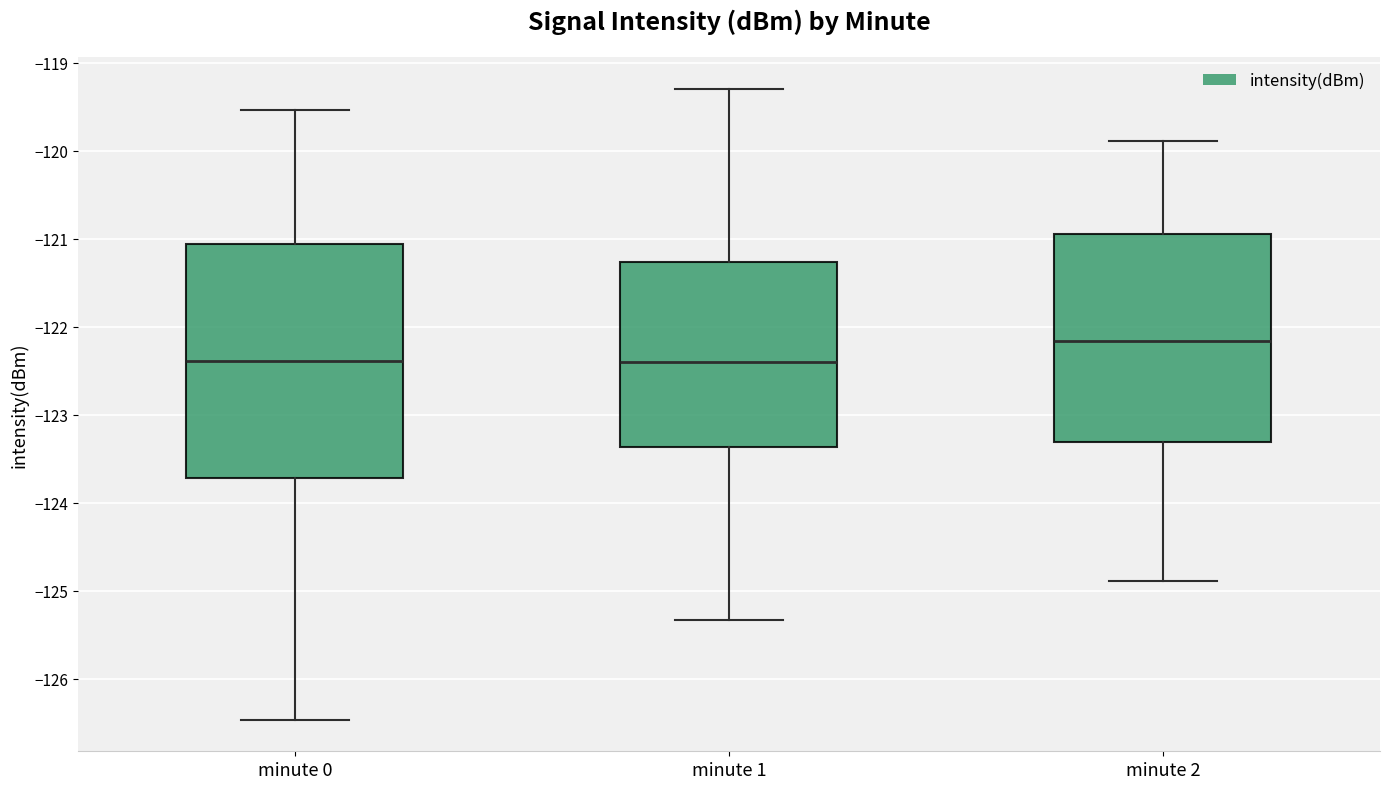

Which box has the highest median line?

minute 2